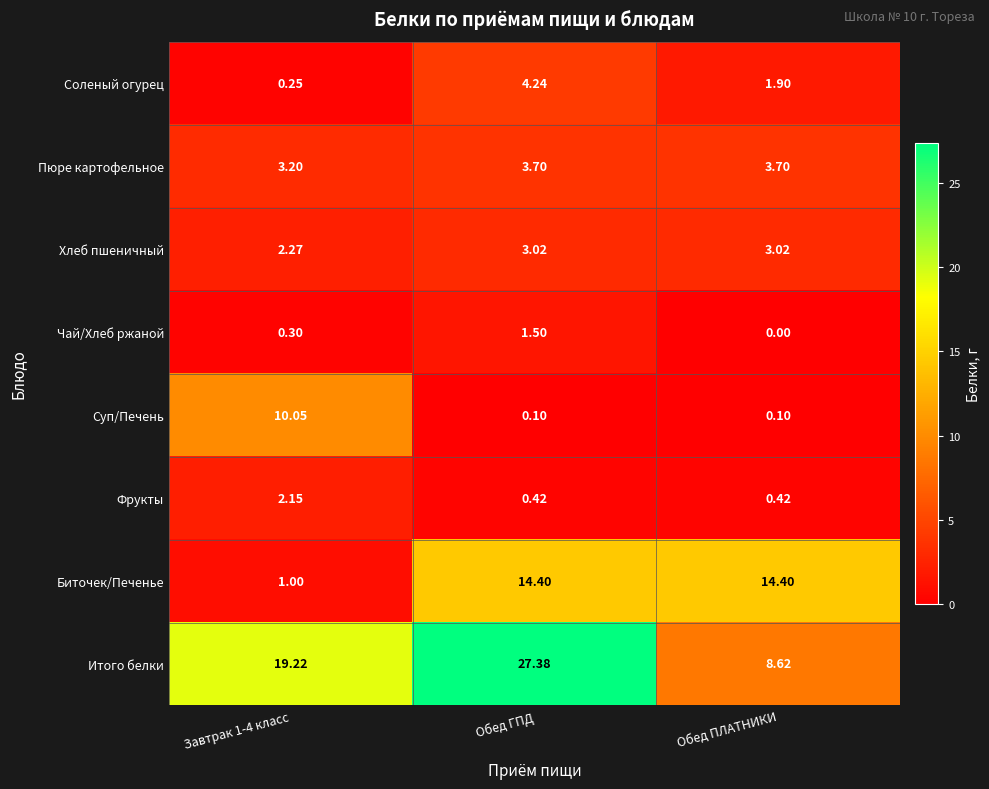

At which category is the sum across all series the highest?

Обед ГПД